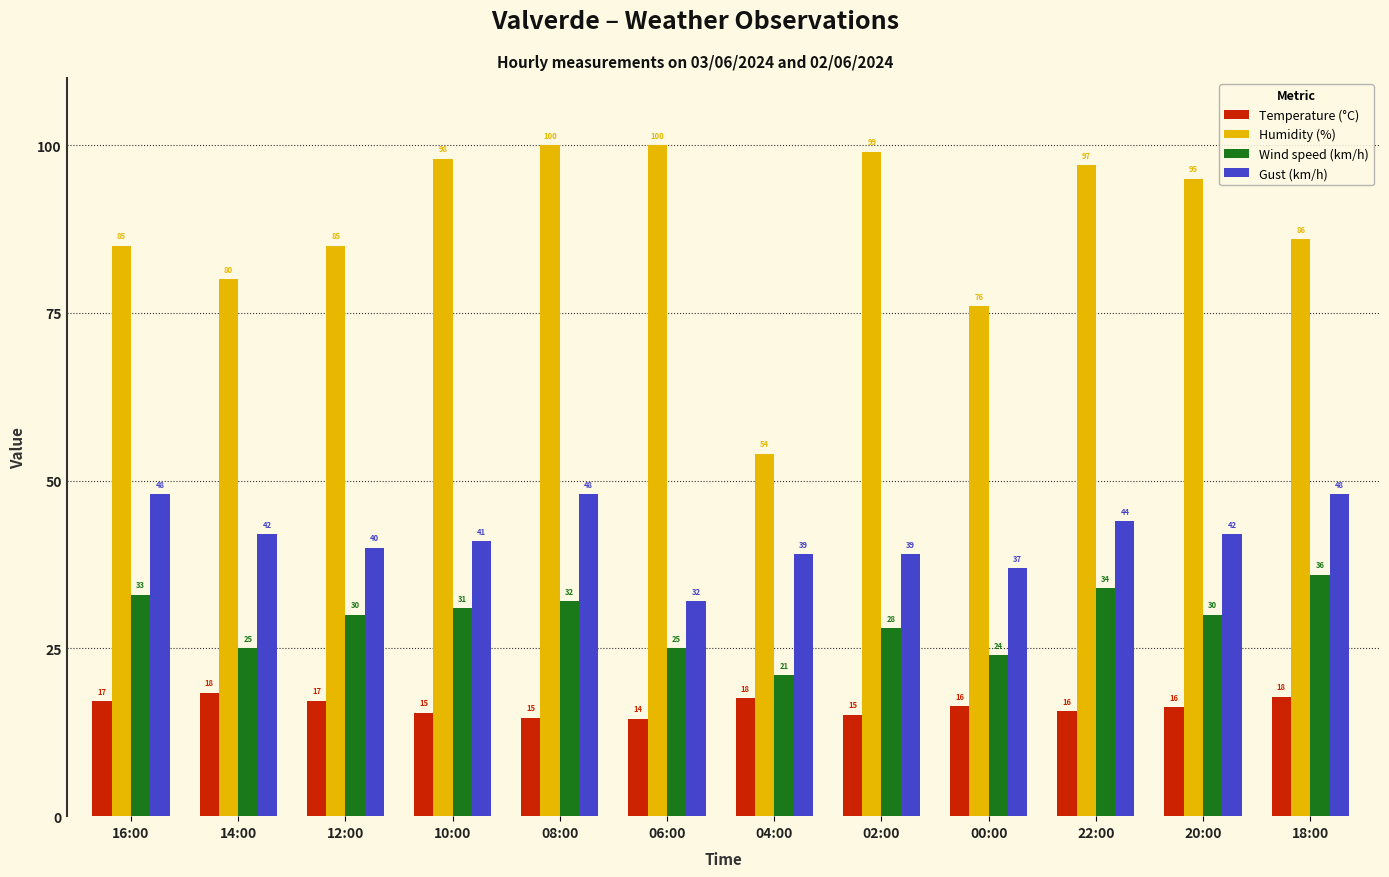

What is the difference between the Gust (km/h) values at 10:00 and 00:00?

4.0